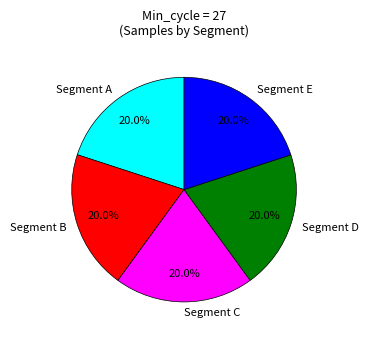

Approximately how many times larger is the value at Segment E compared to Segment D?

1.0